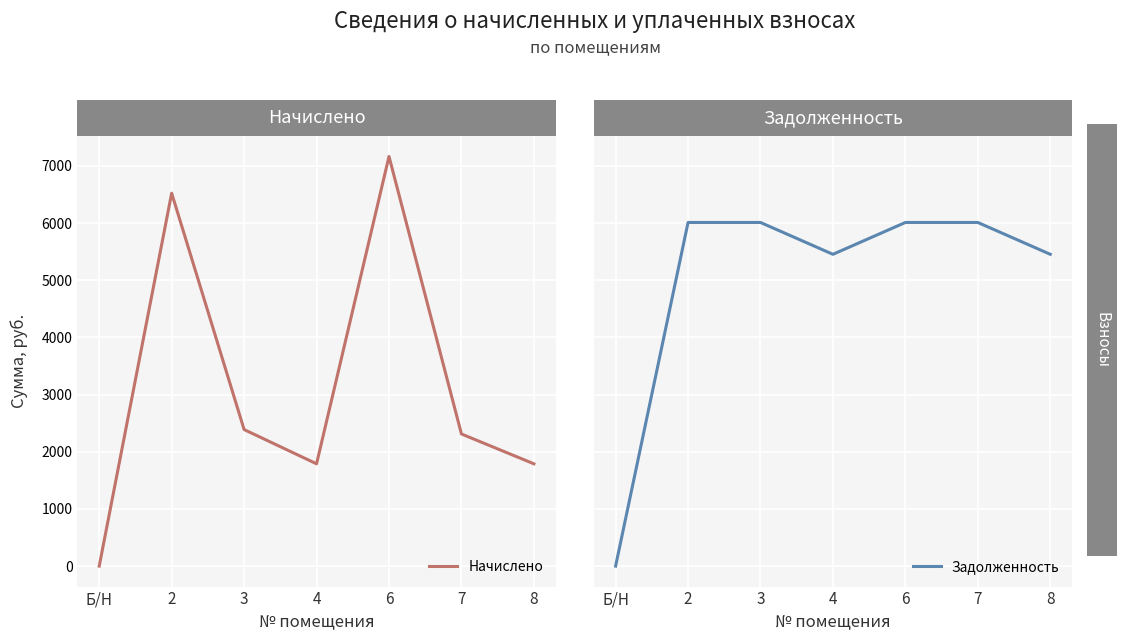

True or false: Начислено has a value of 1635.6 at 3.

False